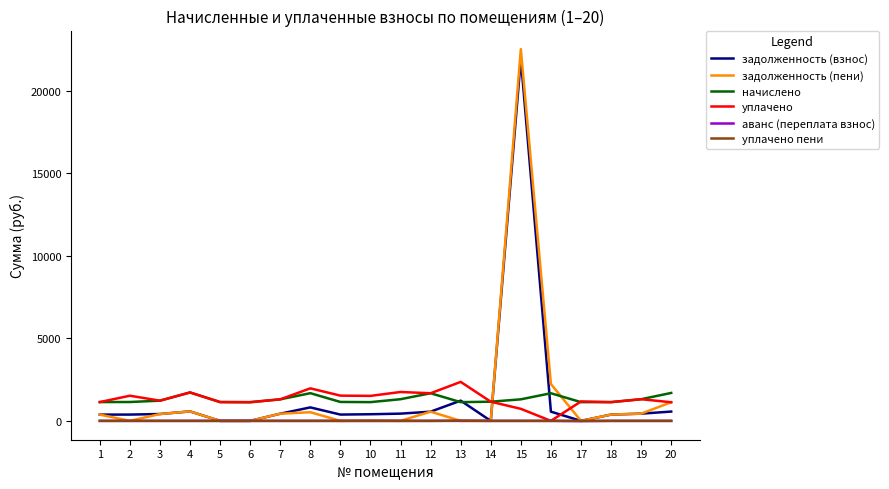

Is the value of задолженность (пени) at 18 greater than the value of аванс (переплата взнос) at 14?

Yes